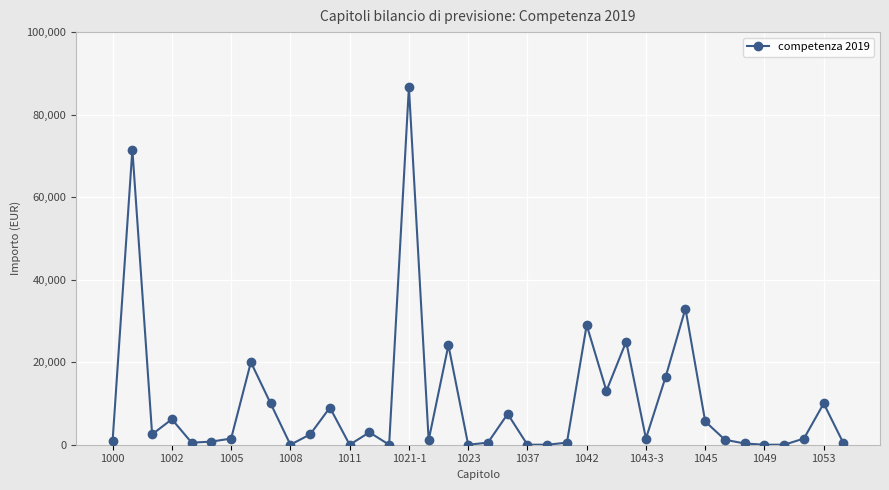

What is the greatest value displayed?

86717.3